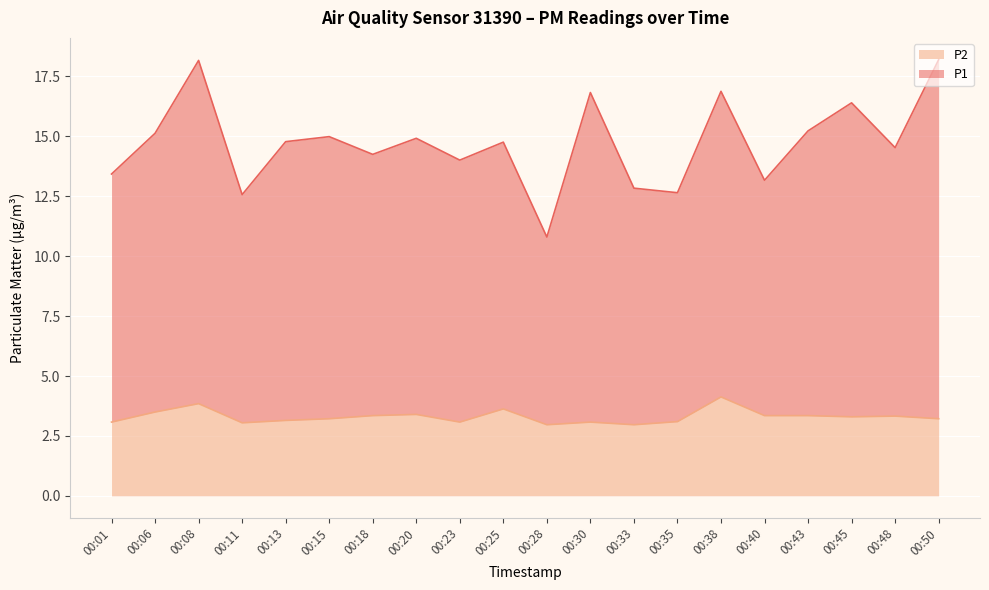

At how many categories does at least one series exceed 14?

14